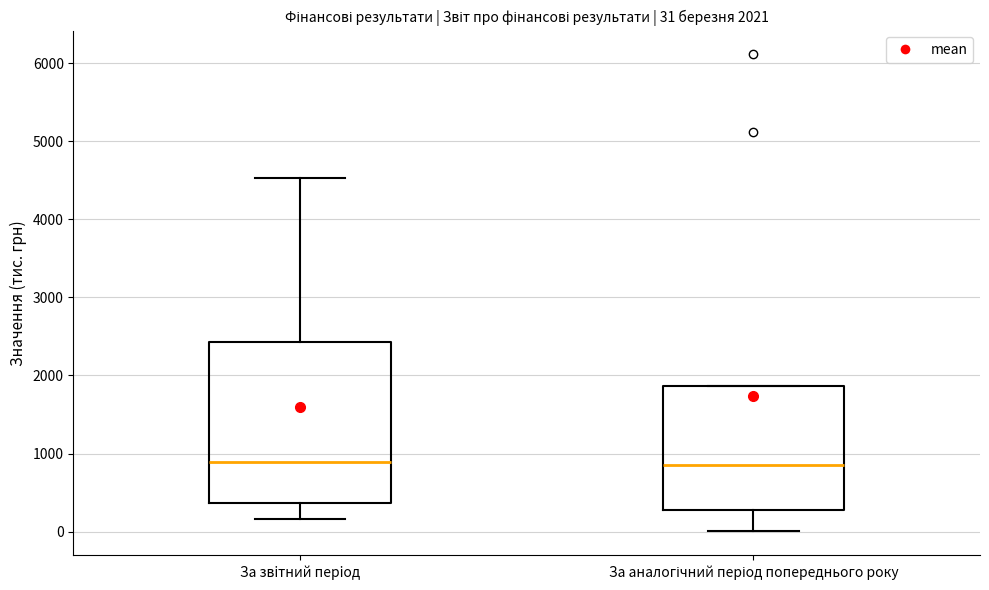

Which box is the tallest, from its lower edge to its upper edge?

За звiтний перiод